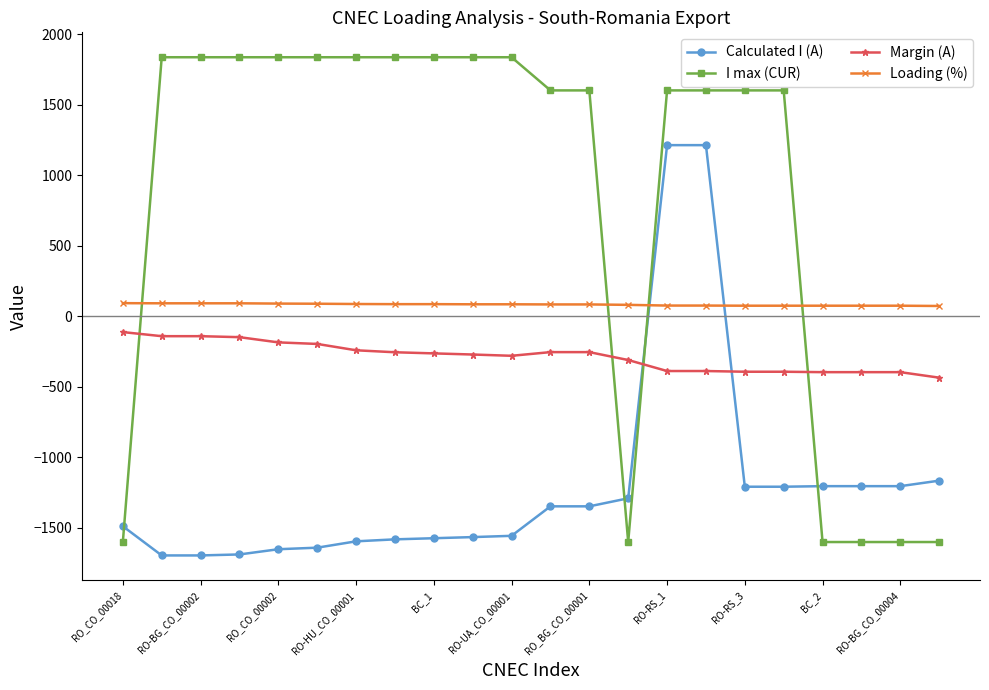

After their last crossing, which series has the higher values: Loading (%) or I max (CUR)?

Loading (%)